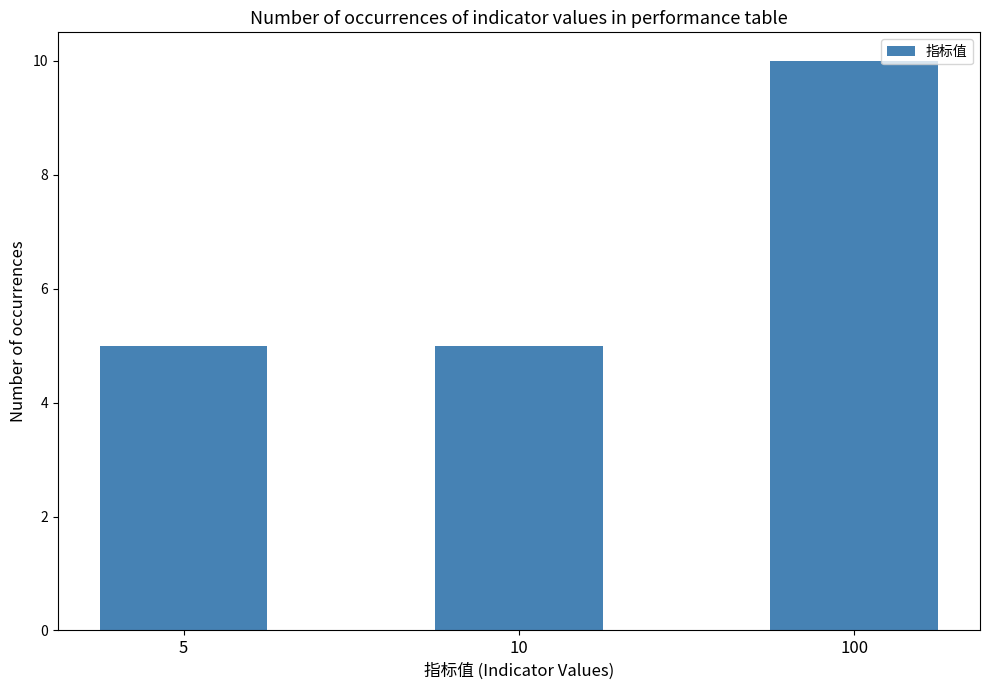

What is the approximate value at 100?

10